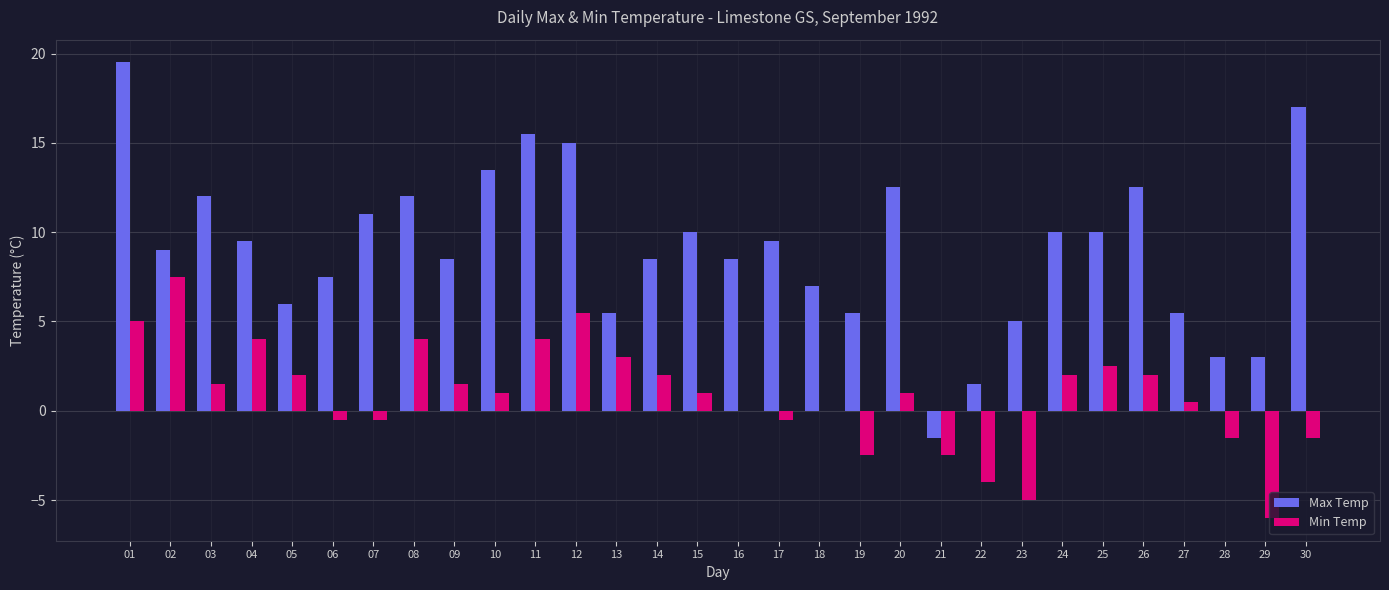

What is the sum of all Max Temp values?

272.0